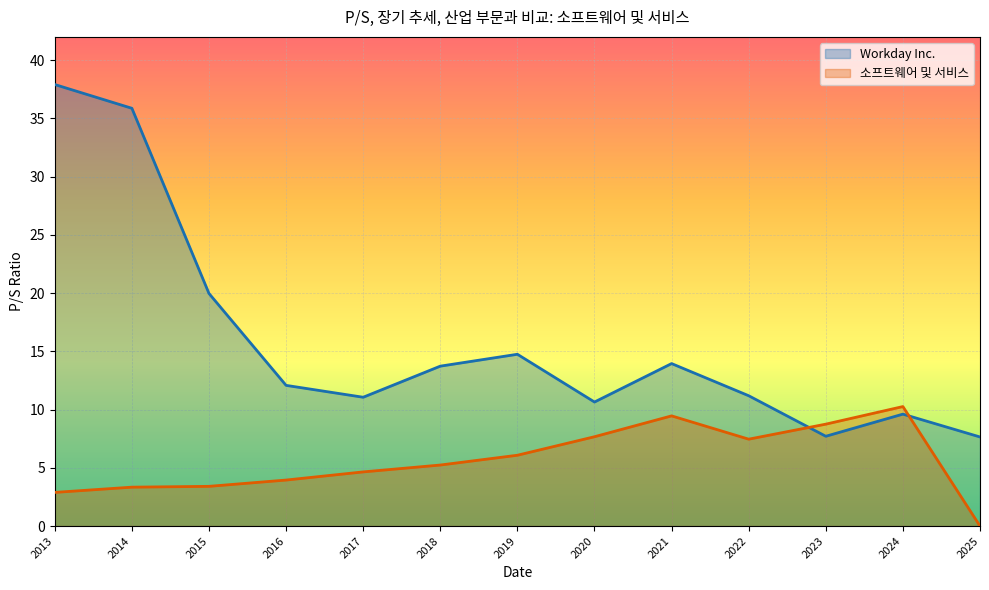

Which series has the widest spread of values?

Workday Inc.